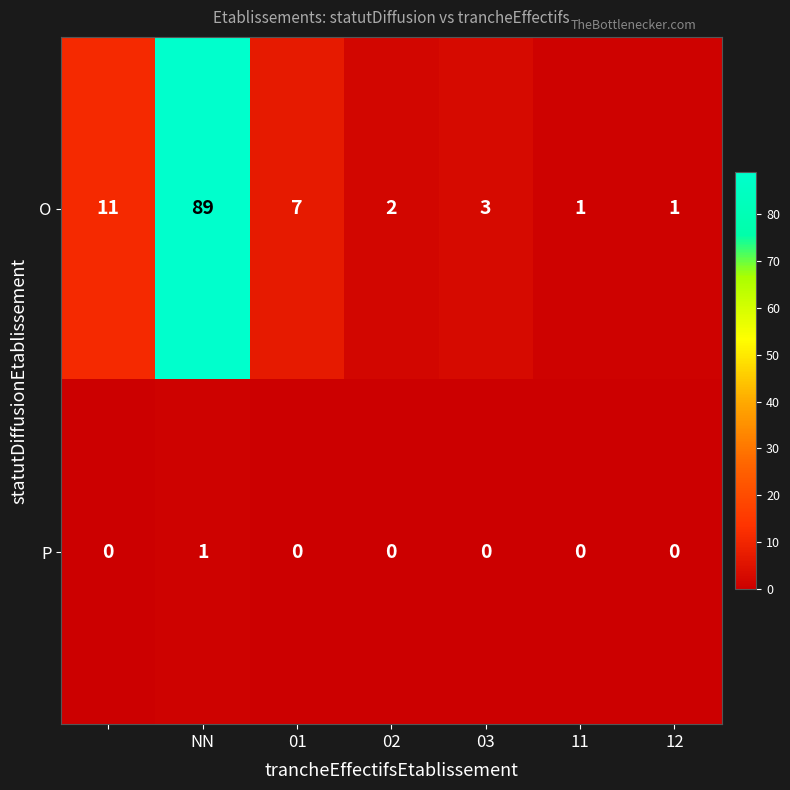

Count the P values in the range 0 to 1.

7